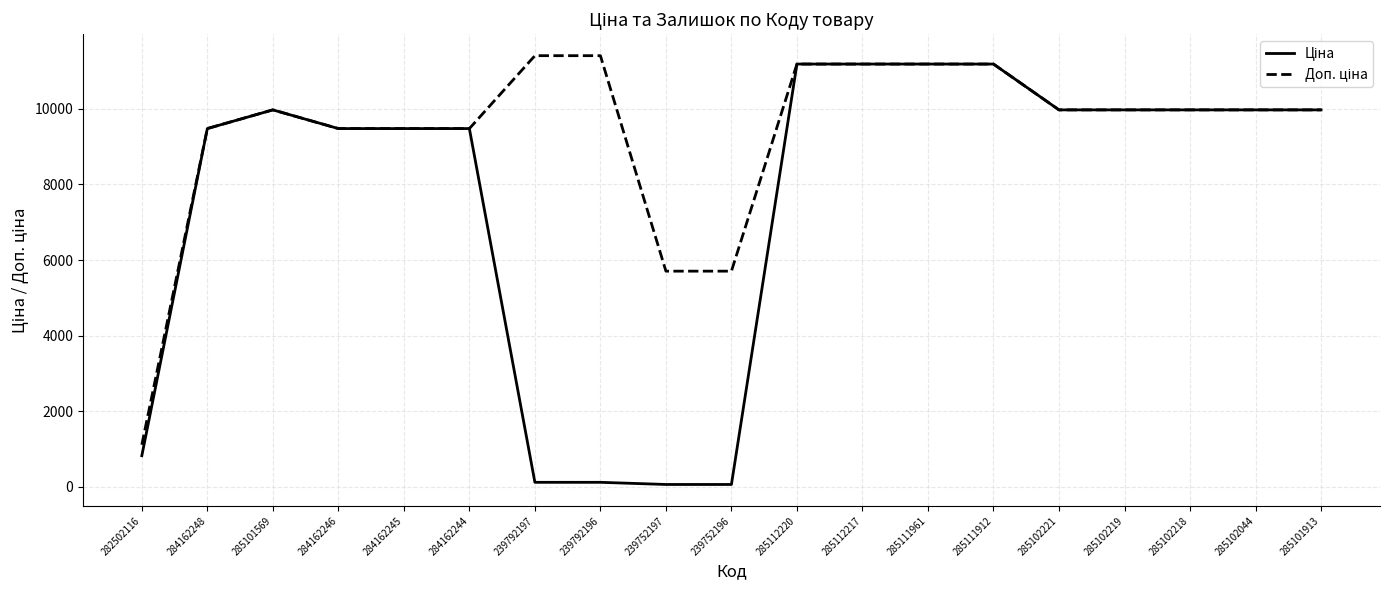

What is the greatest value displayed?

11410.0